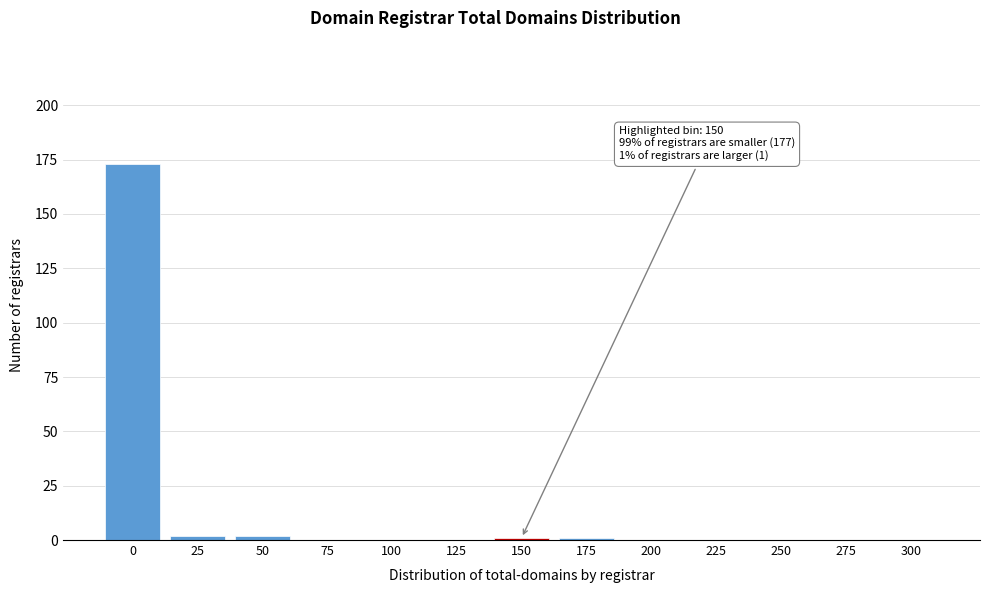

Reading left to right, list all the values displayed in this chart.

0=173	25=2	50=2	75=0	100=0	125=0	150=1	175=1	200=0	225=0	250=0	275=0	300=0